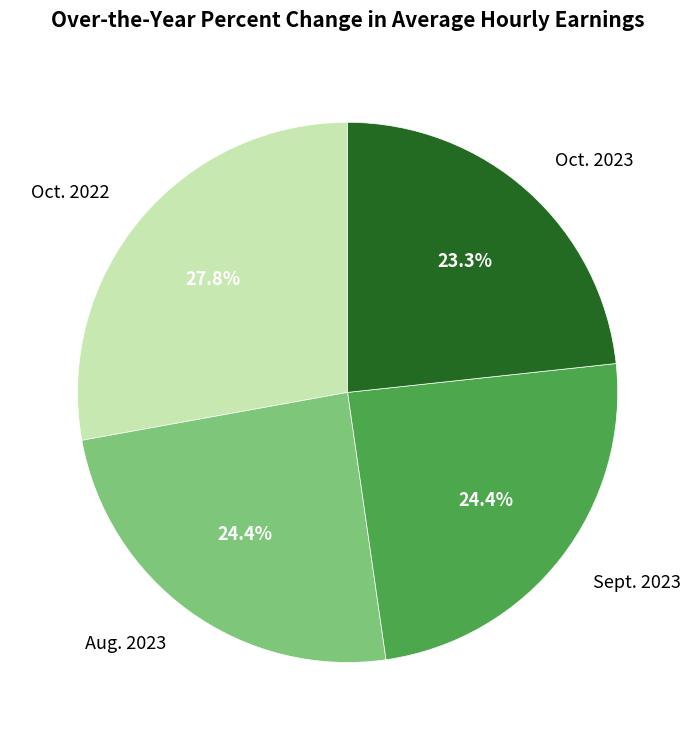

What is the ratio of the value at Aug. 2023 to the value at Oct. 2022?

0.9